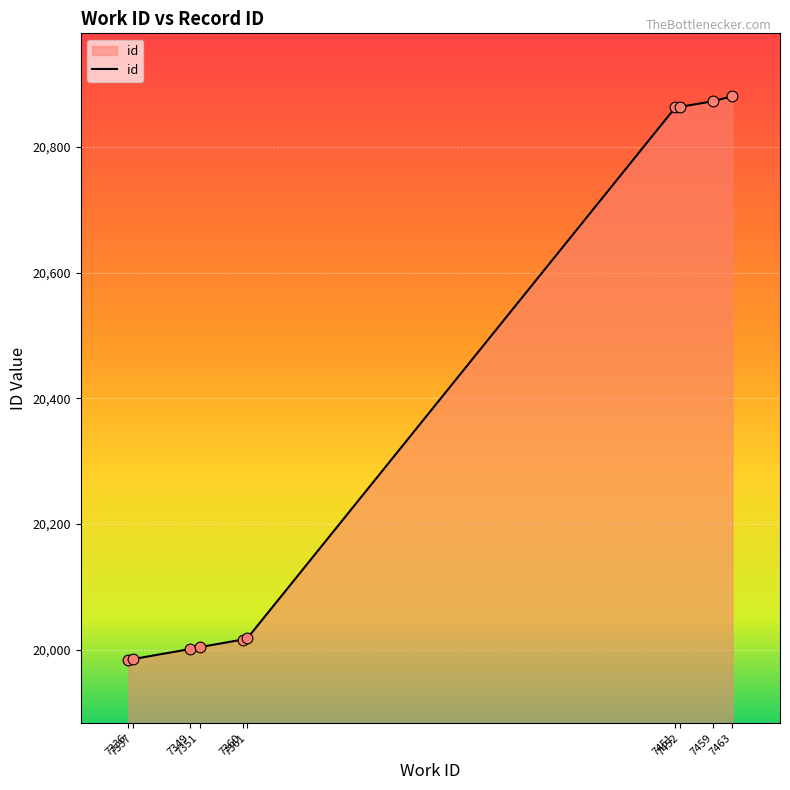

What is the change in value from 7361 to 7459?

+855